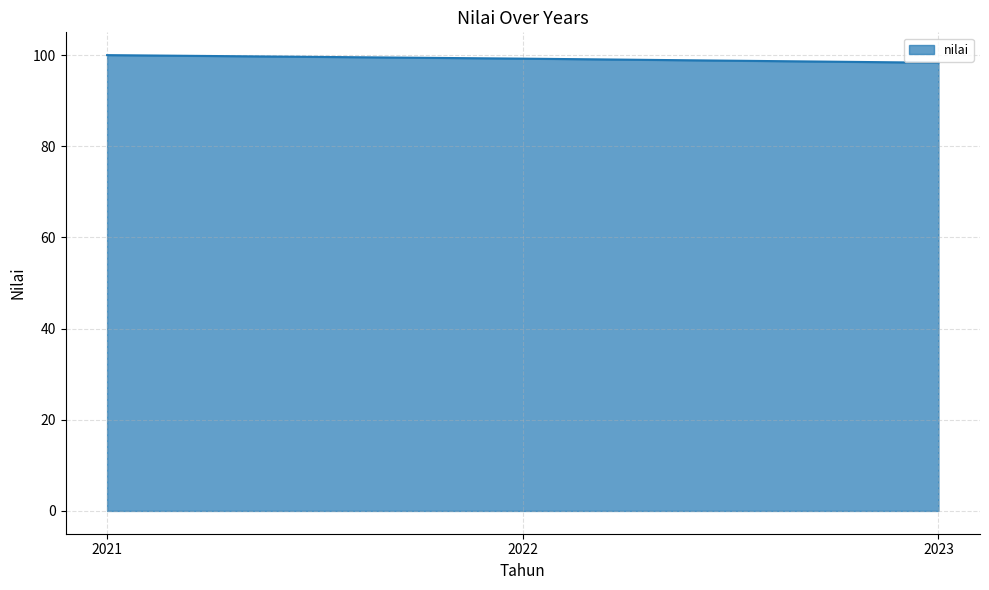

The chart shows a value of 138.7 at 2023. True or false?

False